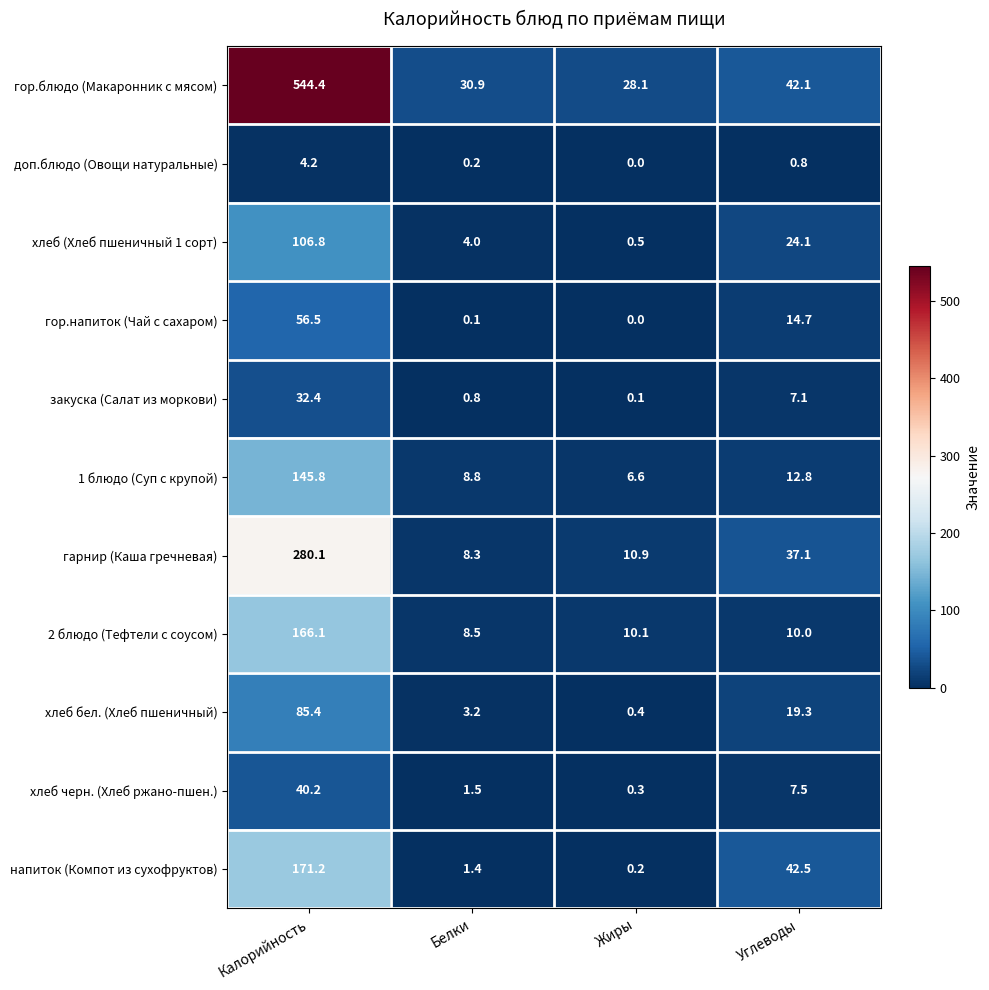

What is the spread (max minus min) of values at Жиры?

28.1